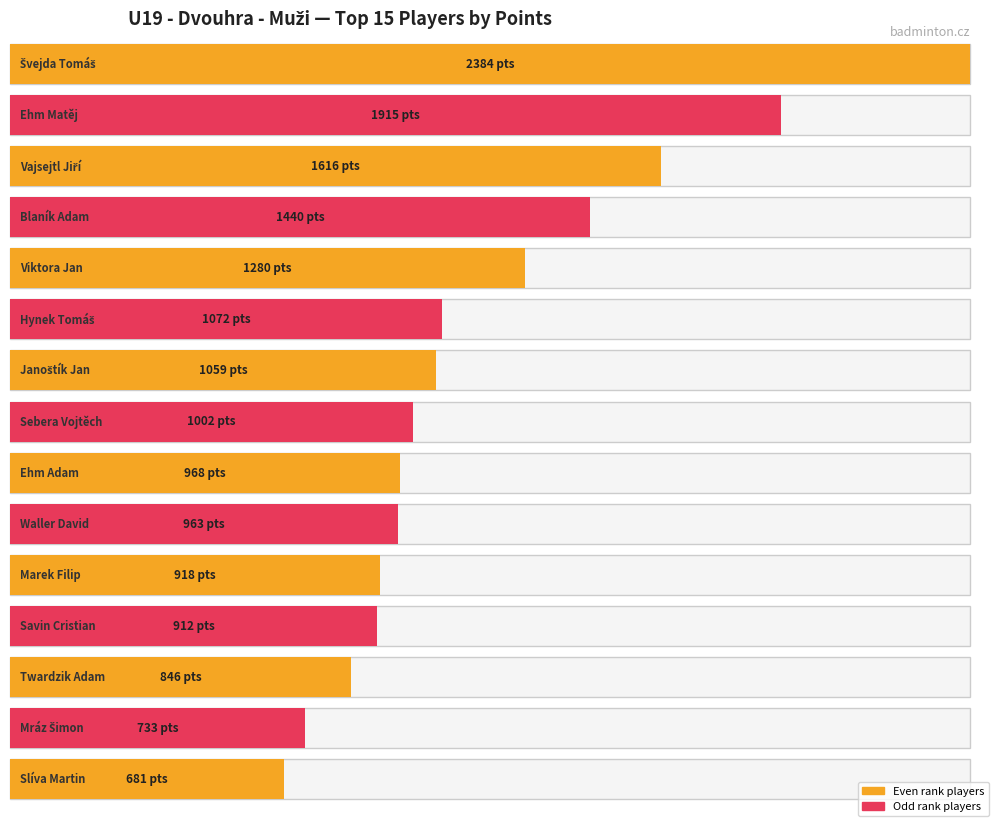

Is it true that the value at Hynek Tomáš is 308?

False